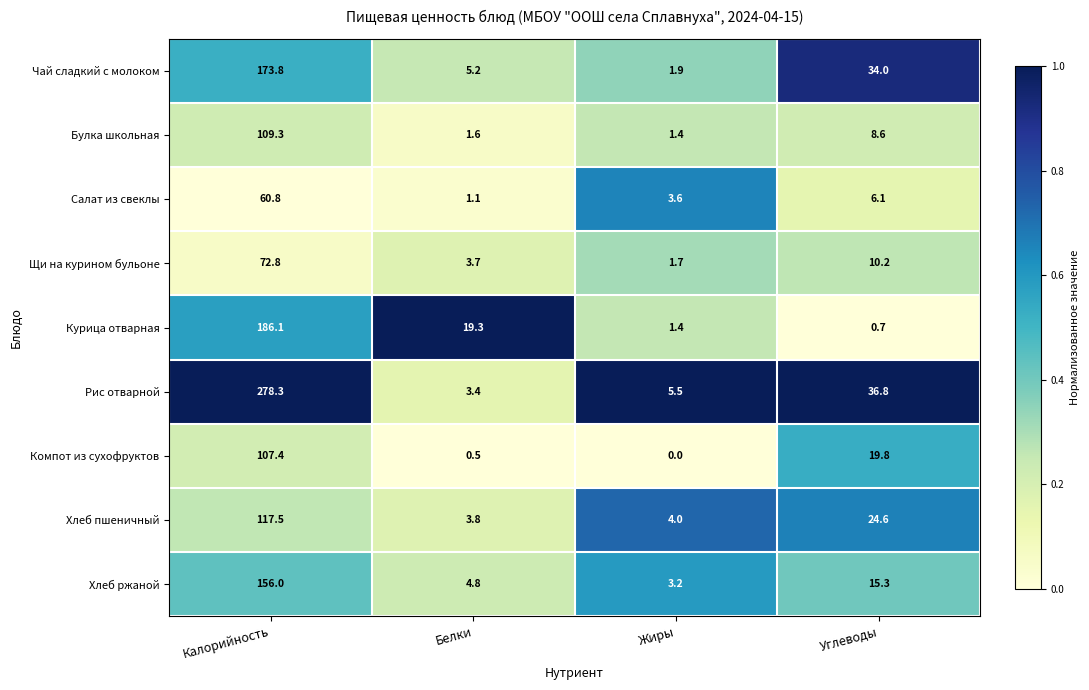

At which category is the sum across all series the highest?

Калорийность